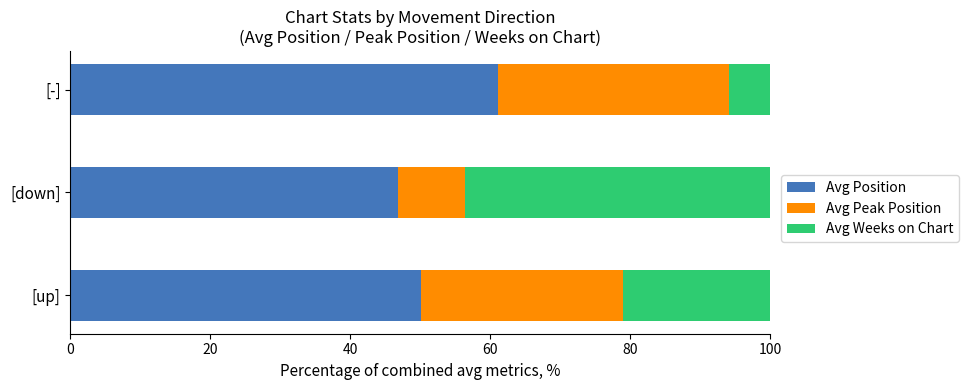

Where is Avg Position nearest to the value 54?

[up]